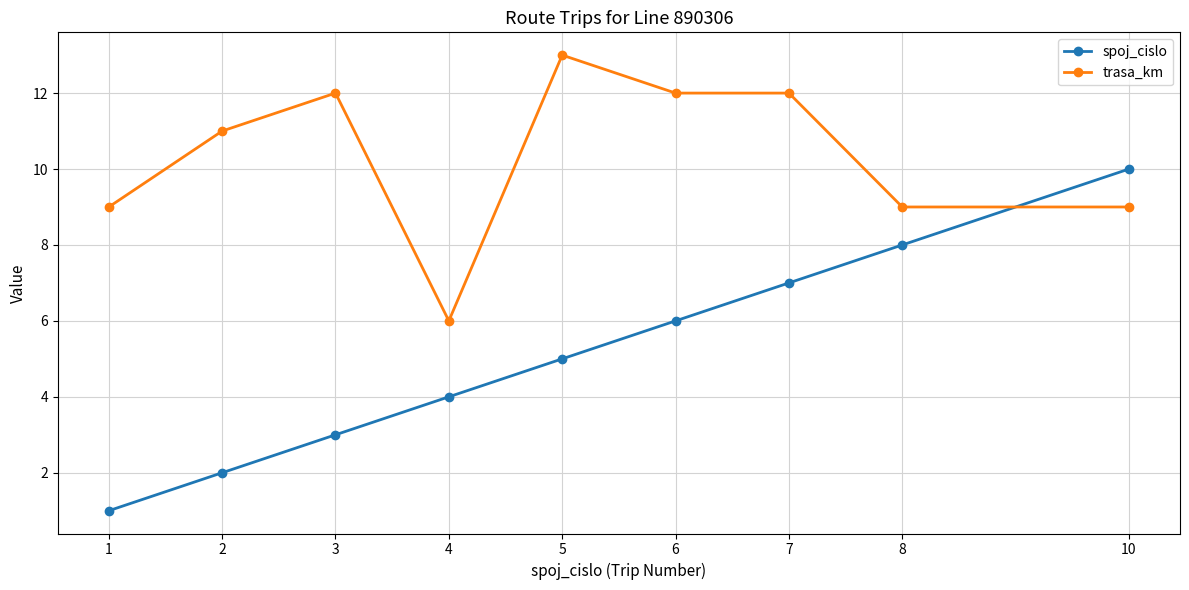

True or false: spoj_cislo has more than 0 interior local peaks.

False